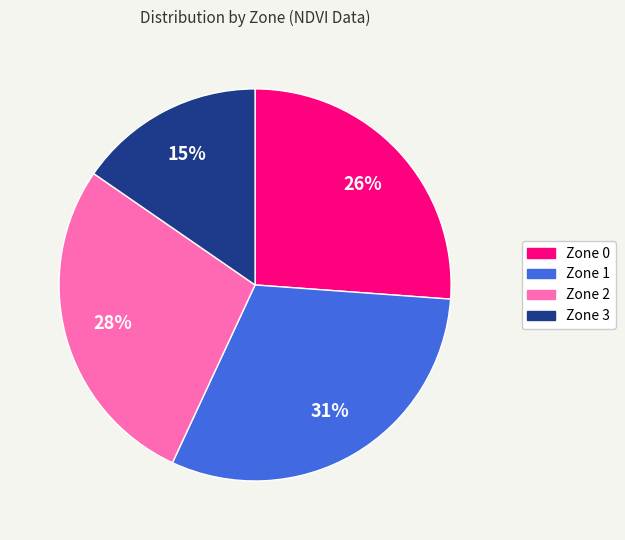

Does Zone 3 account for over 50% of the chart?

No